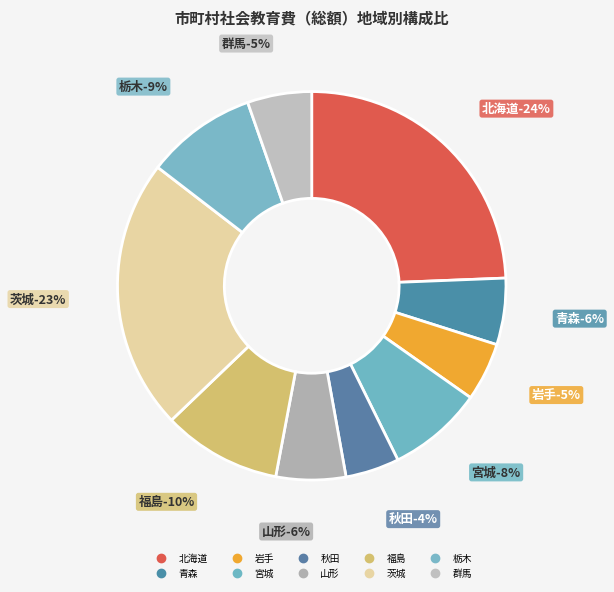

Is there a majority slice in this chart?

No